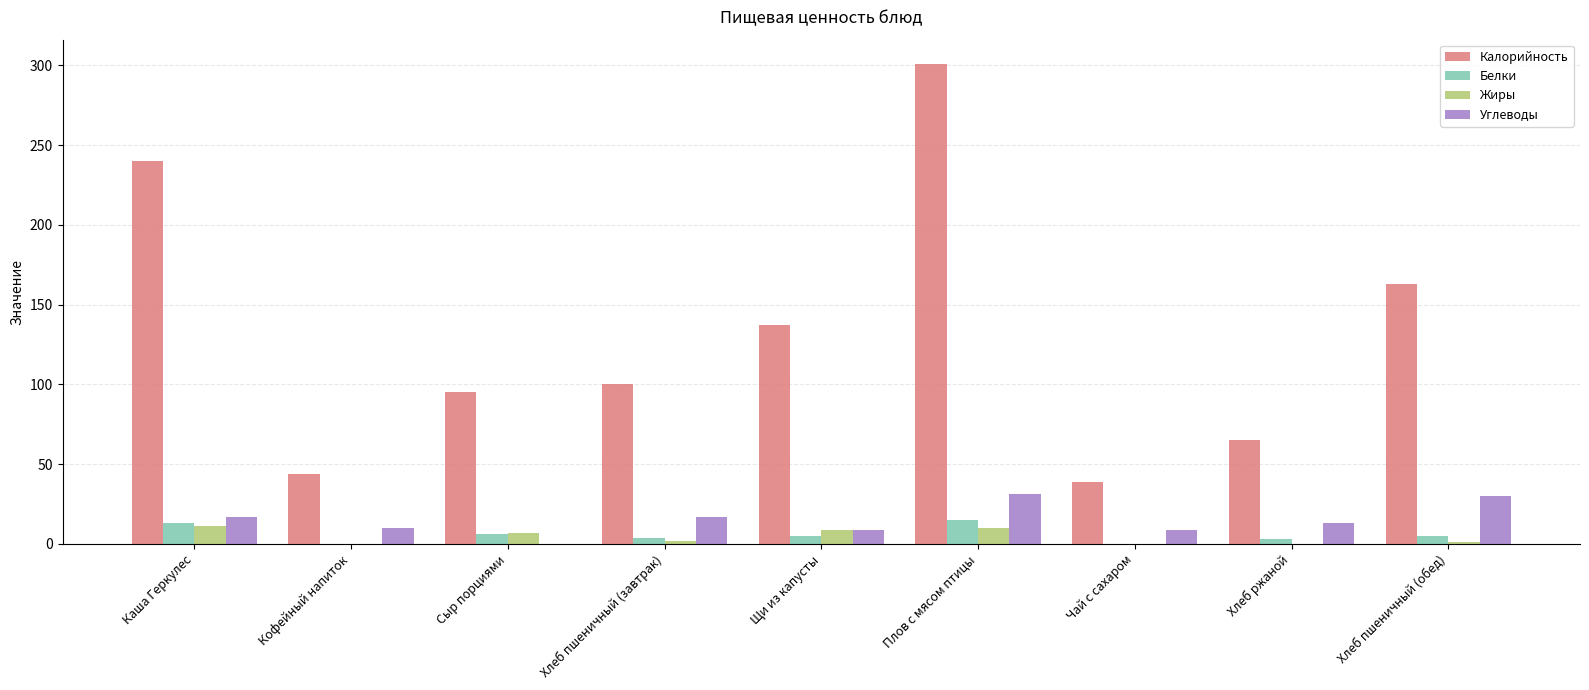

What is the greatest value displayed?

301